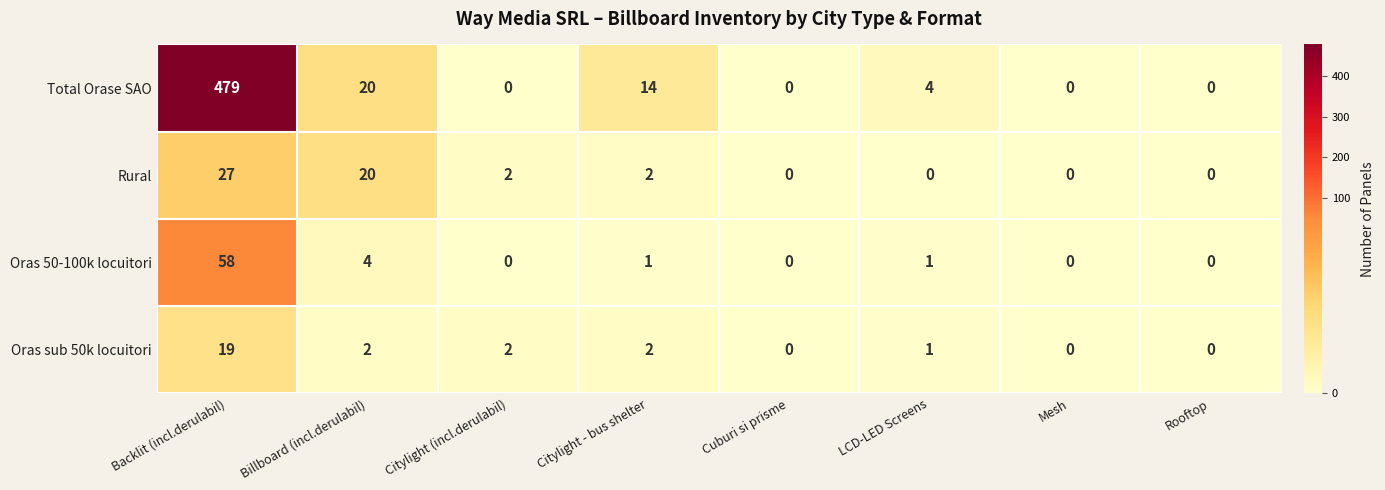

What is the sum of the Total Orase SAO values at Citylight - bus shelter and Cuburi si prisme?

14